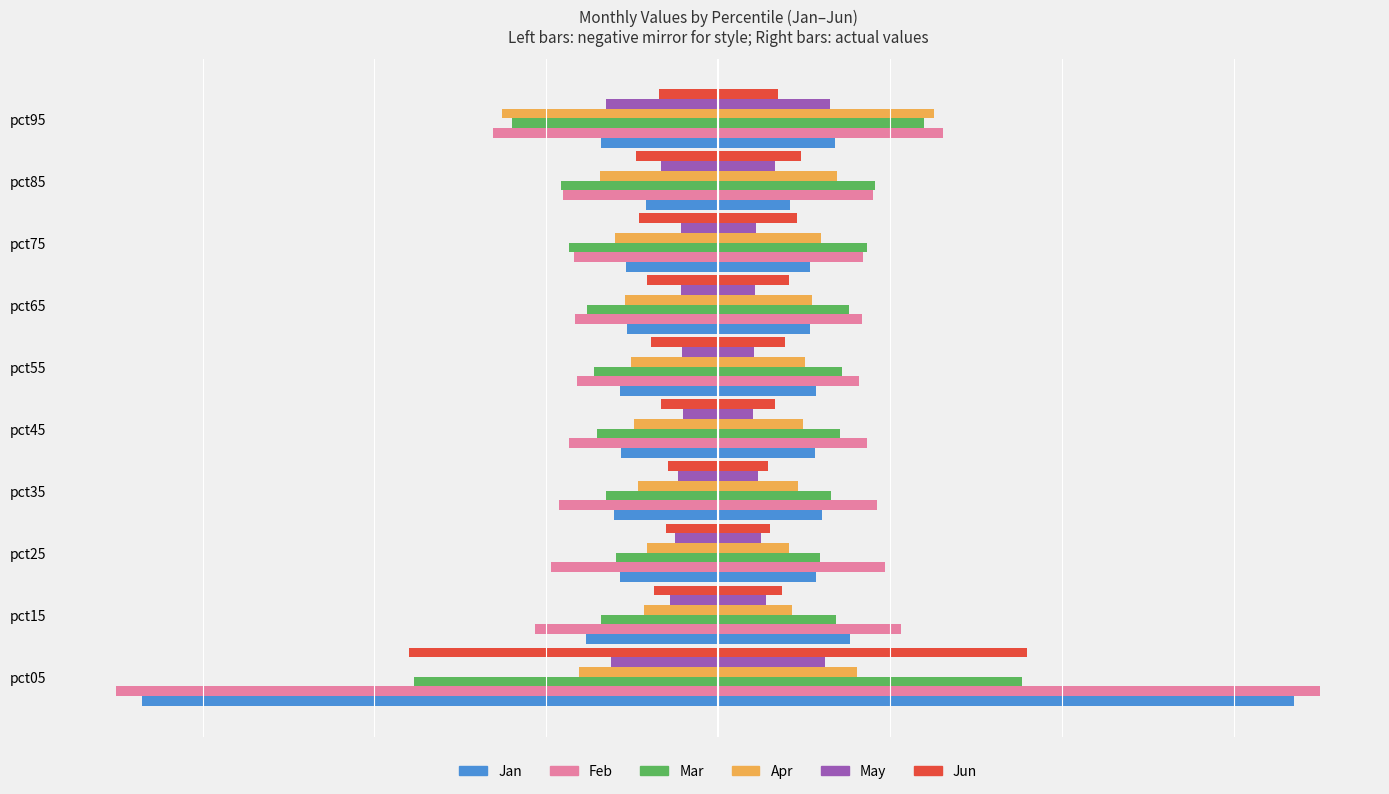

What is the average value of the Jun series?

-0.5